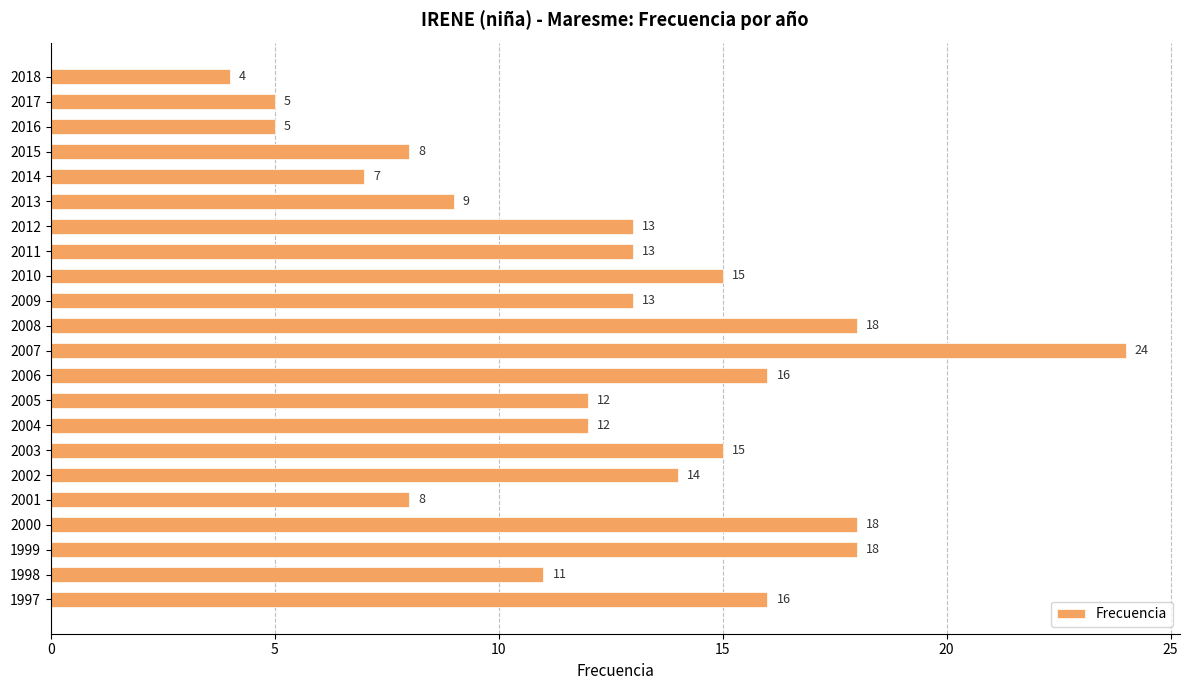

Reading bottom to top, extract all data points from this chart.

1997=16	1998=11	1999=18	2000=18	2001=8	2002=14	2003=15	2004=12	2005=12	2006=16	2007=24	2008=18	2009=13	2010=15	2011=13	2012=13	2013=9	2014=7	2015=8	2016=5	2017=5	2018=4